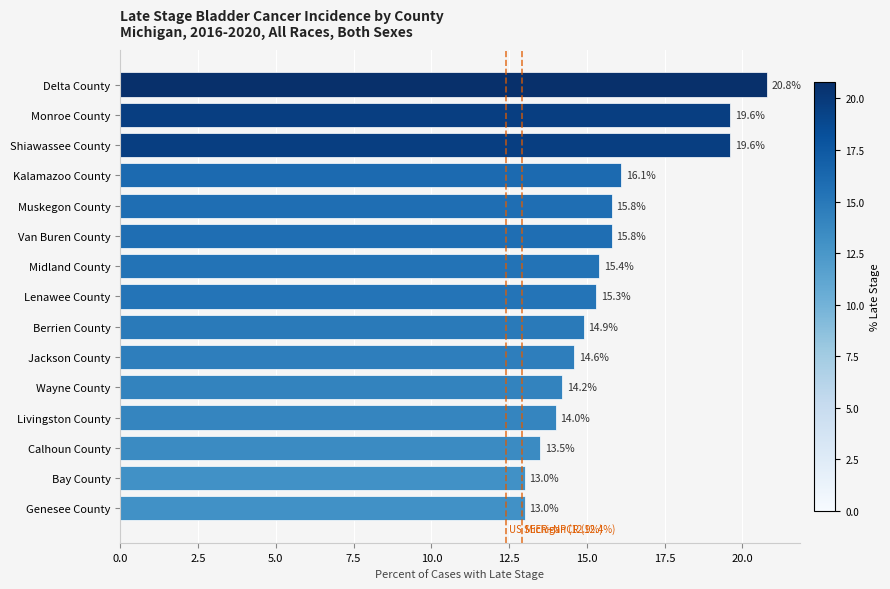

What is the greatest value displayed?

20.8